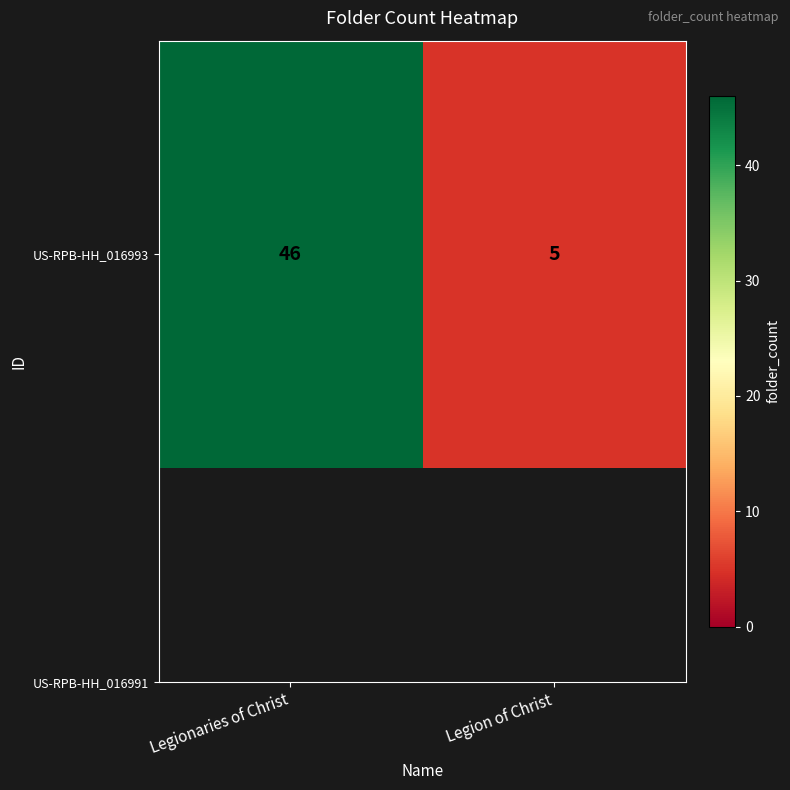

What is the greatest value displayed?

46